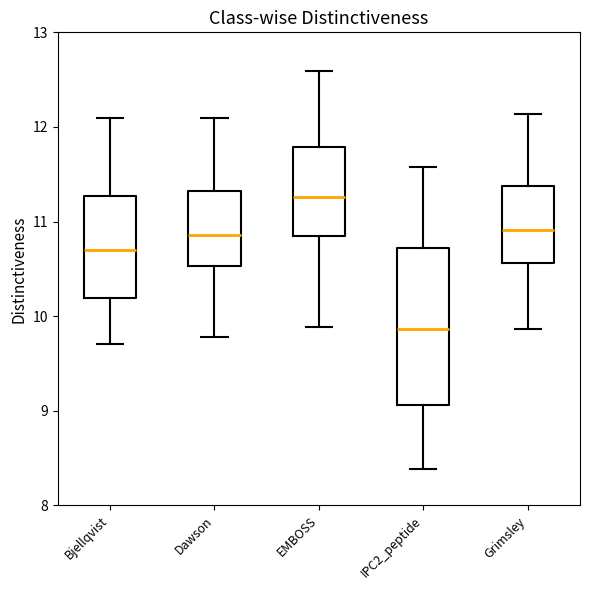

Where is the upper edge of the box for Grimsley on the y-axis? The values are not printed on the chart, so give them approximately, as read against the axis.

11.4